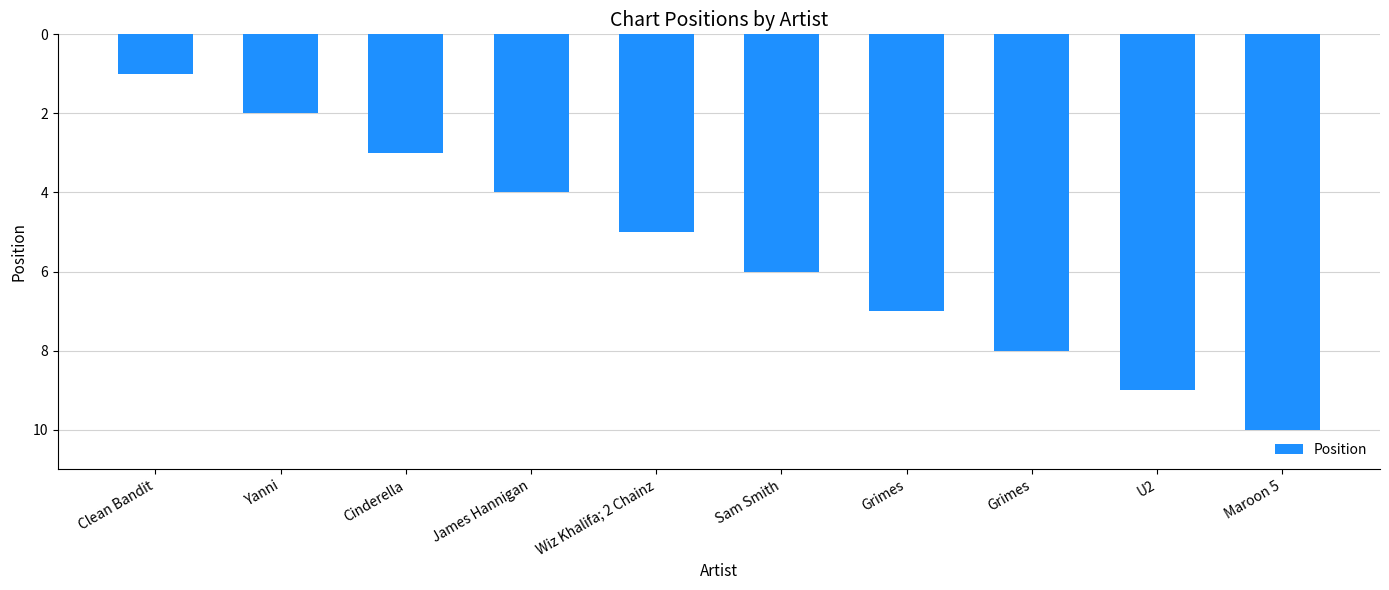

Which category has the lowest value across all series?

Clean Bandit